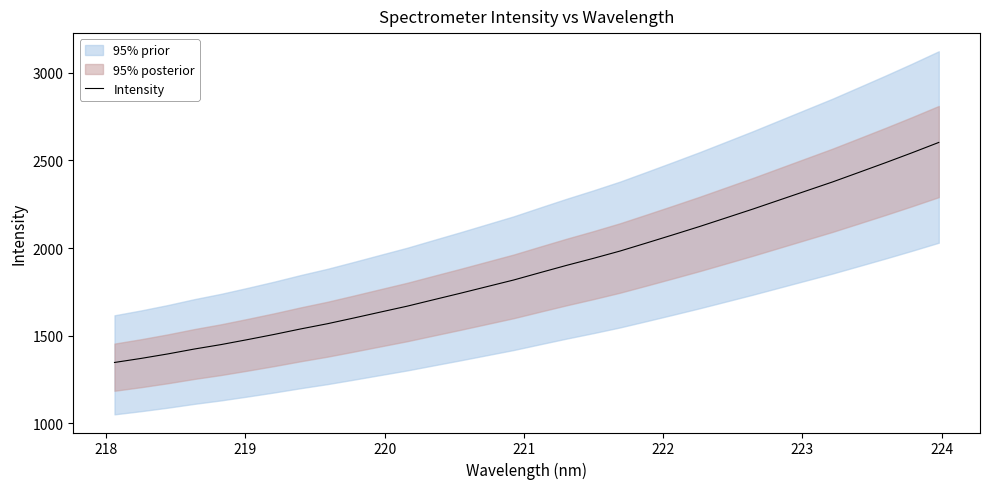

What is the sum of all values?

60376.3